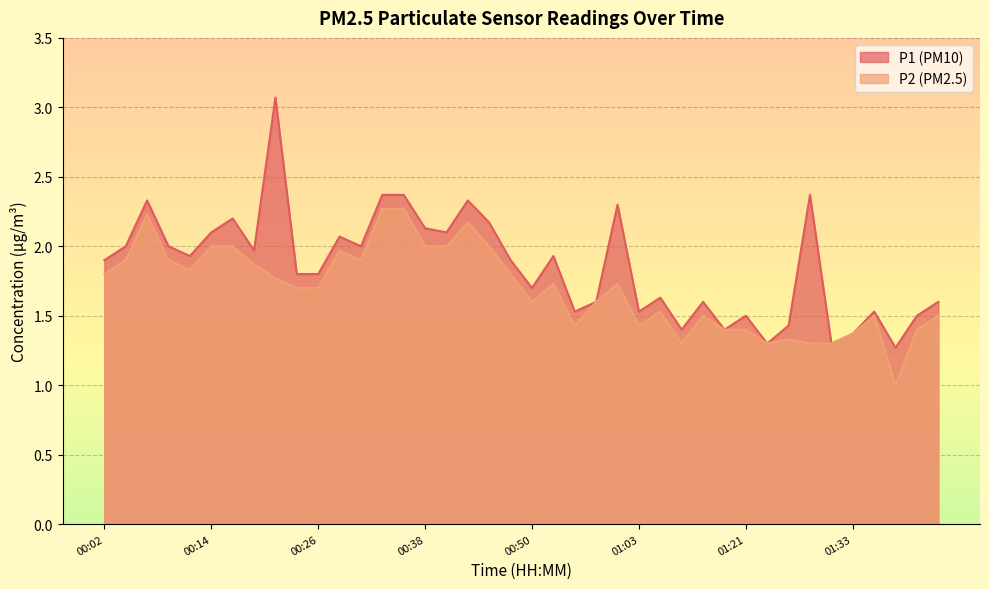

At 00:21, list the series in order from largest to smallest.

P1, P2